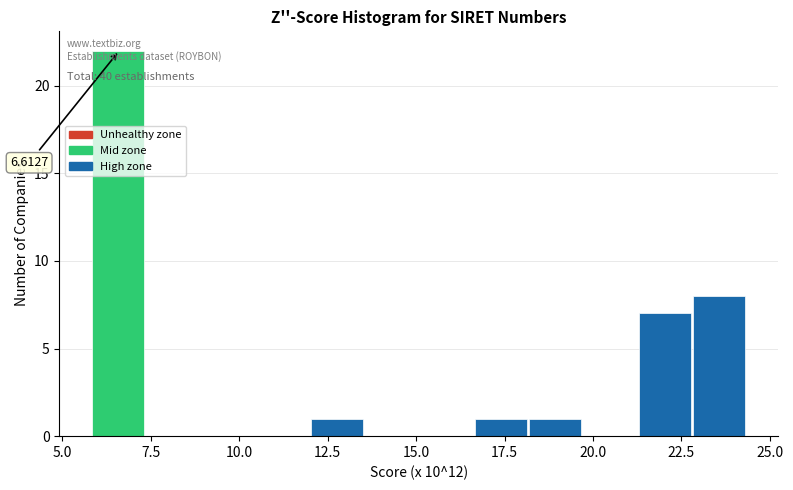

Read against the x-axis, roughly where is the centre of the tallest bar?

6.5